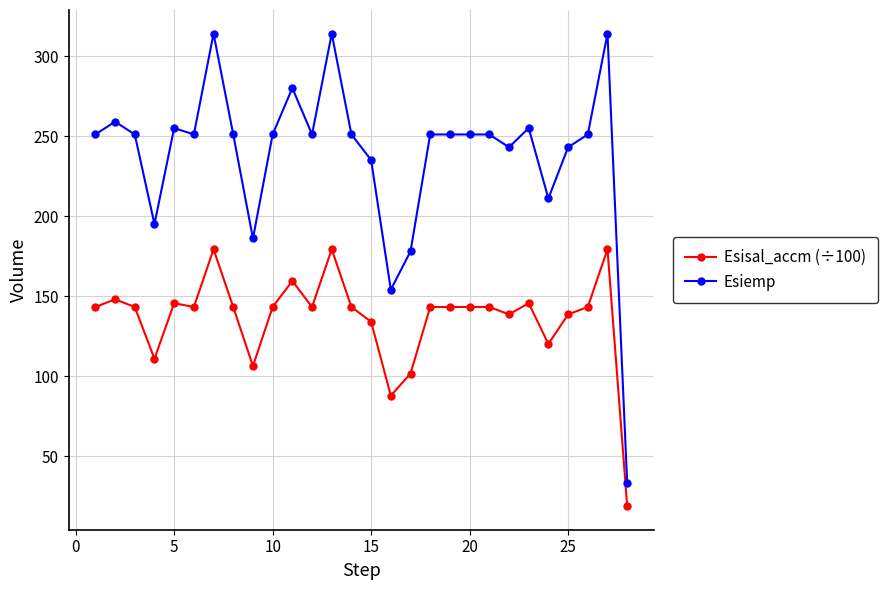

At how many categories does at least one series exceed 124?

27